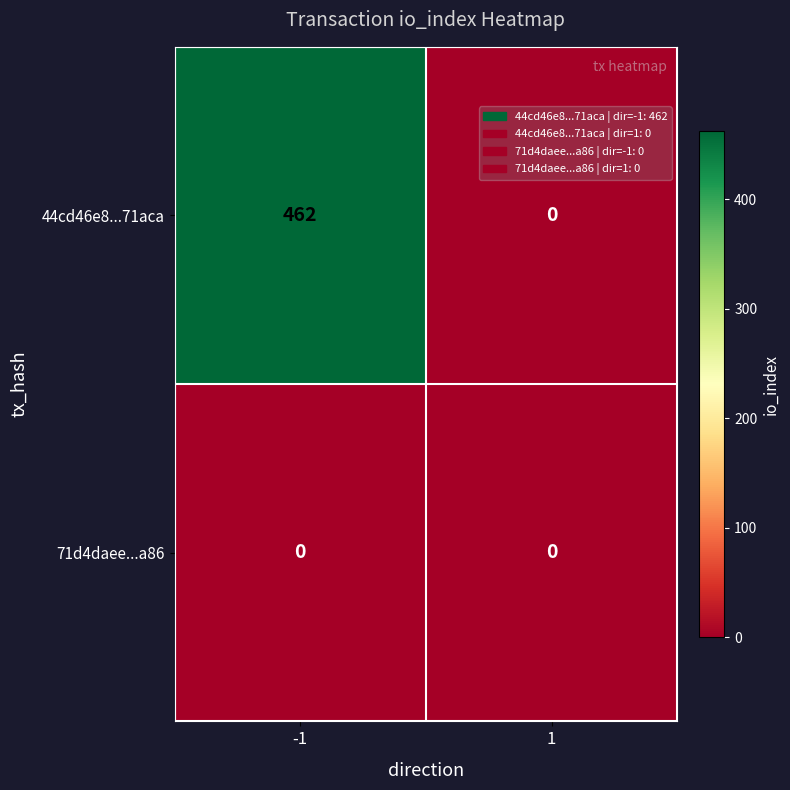

Which series has the largest total across all categories?

44cd46e8...71aca